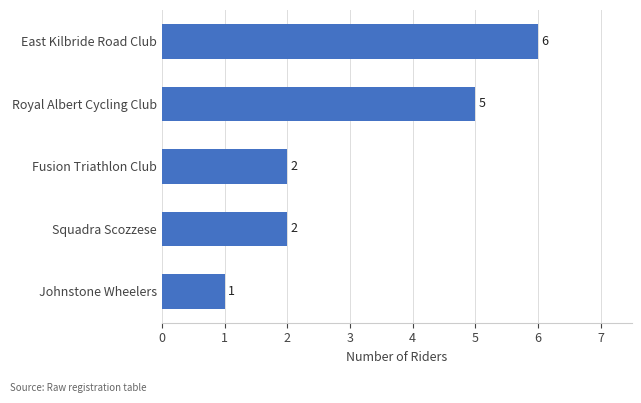

Which has a higher value, East Kilbride Road Club or Royal Albert Cycling Club?

East Kilbride Road Club